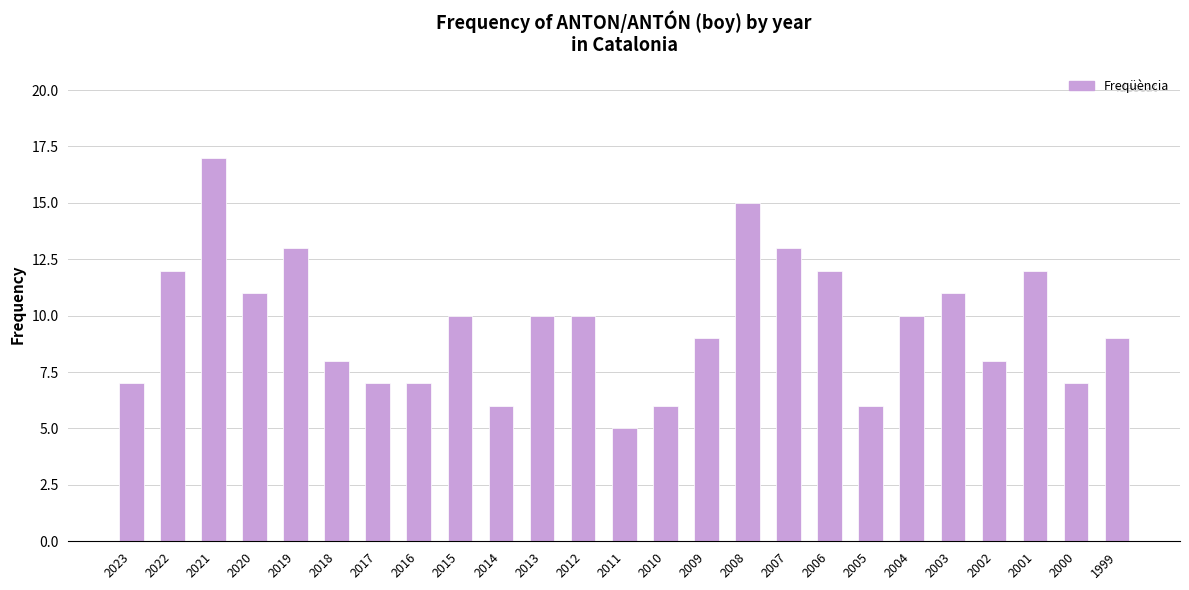

Count the number of data series in this chart.

1